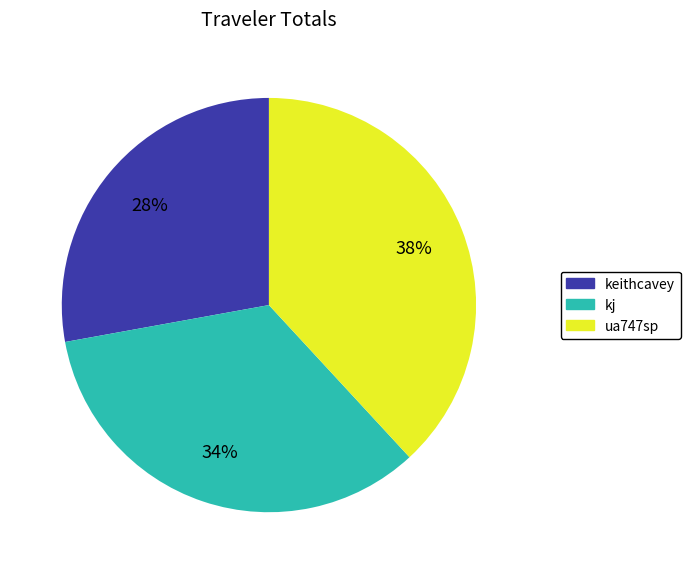

Does any single category account for the majority?

No